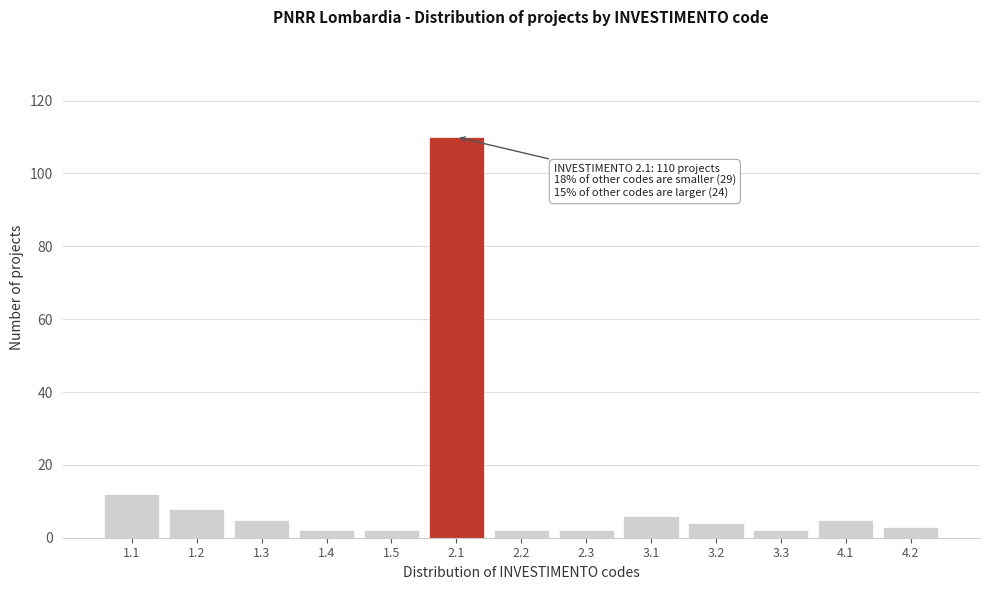

Reading right to left, extract all data points from this chart.

4.2=3	4.1=5	3.3=2	3.2=4	3.1=6	2.3=2	2.2=2	2.1=110	1.5=2	1.4=2	1.3=5	1.2=8	1.1=12